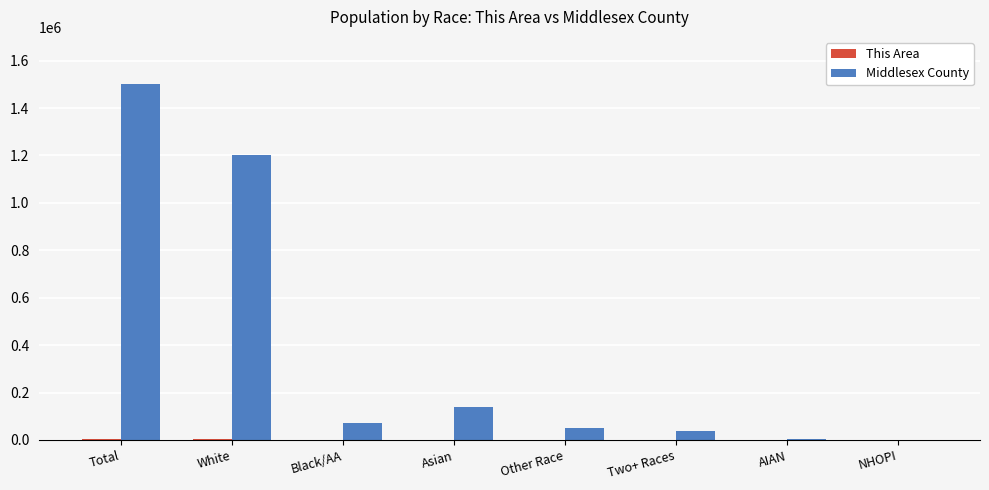

What is the maximum value shown in the chart?

1503085